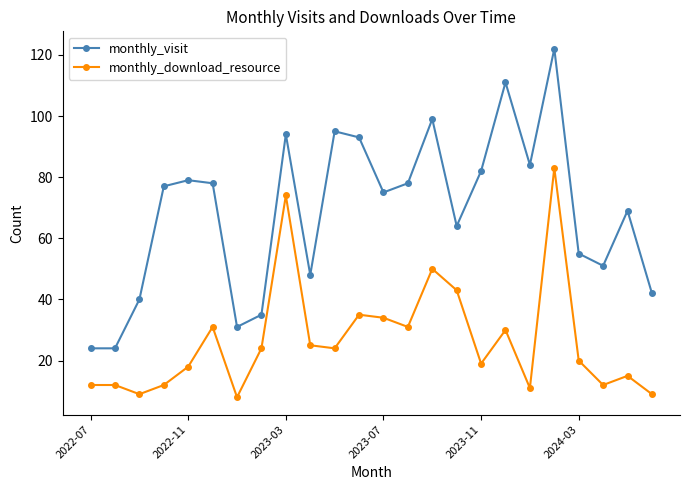

How many lines are shown in the chart?

2